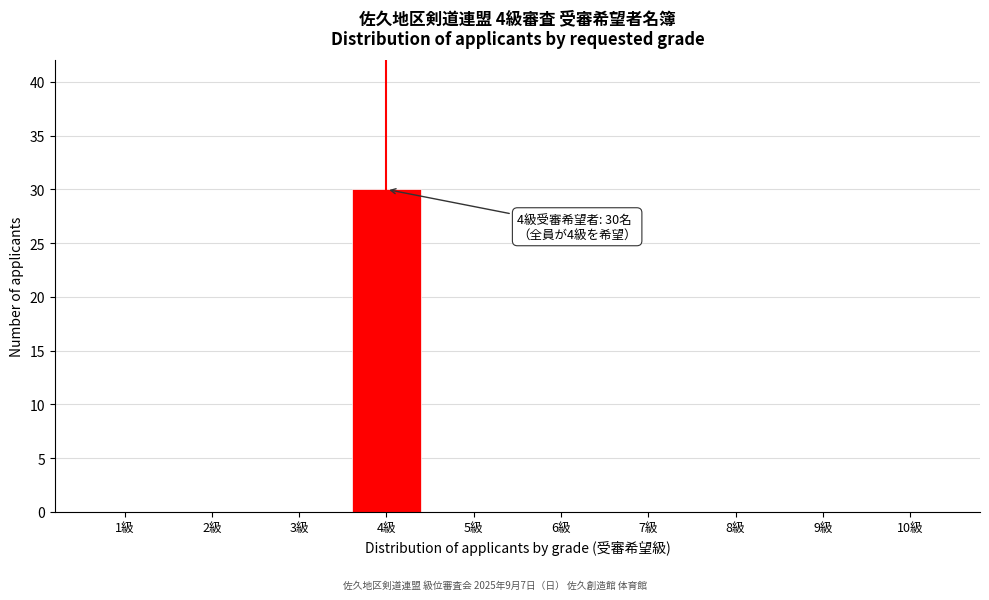

Reading left to right, list all the values displayed in this chart.

1級=0	2級=0	3級=0	4級=30	5級=0	6級=0	7級=0	8級=0	9級=0	10級=0